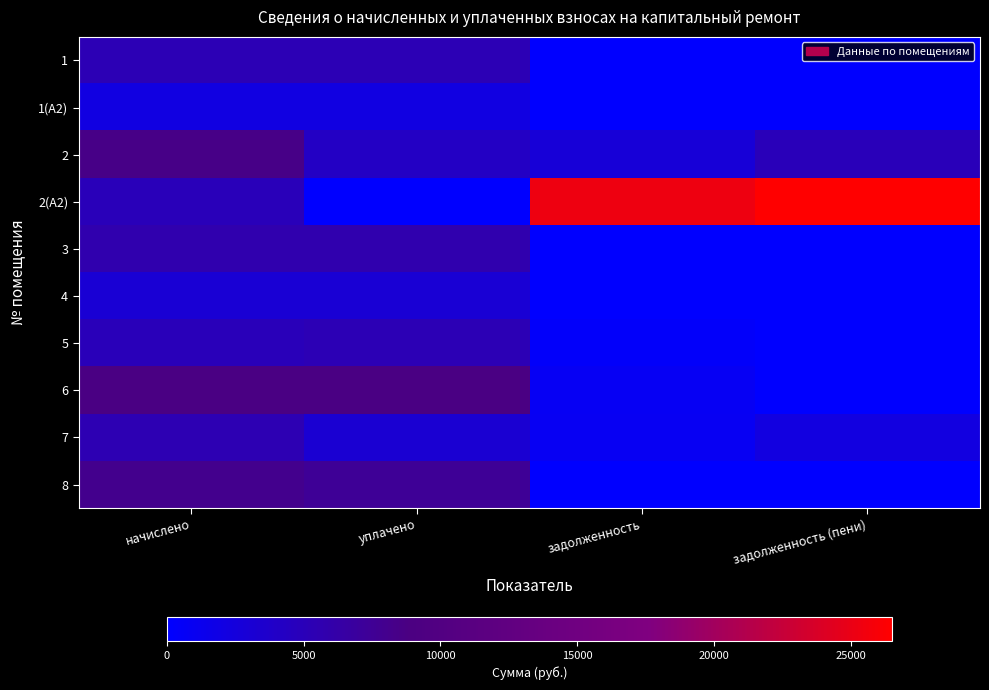

Which category has the lowest value across all series?

задолженность